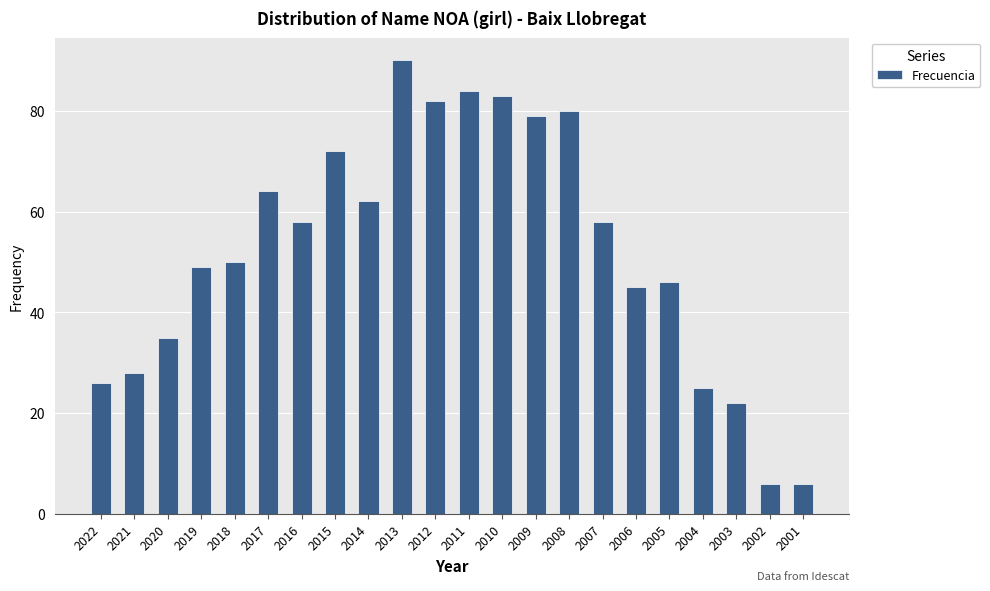

Reading left to right, list all the values displayed in this chart.

26	28	35	49	50	64	58	72	62	90	82	84	83	79	80	58	45	46	25	22	6	6